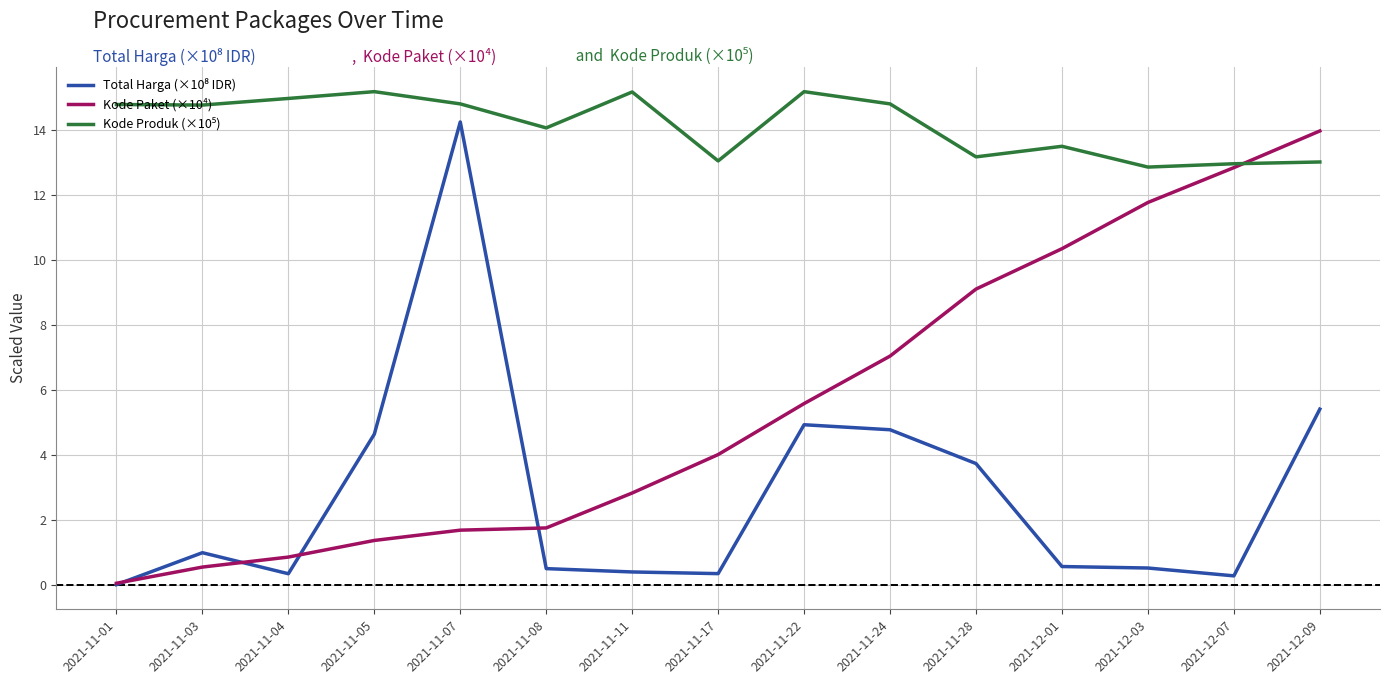

What is the greatest value displayed?

15.2